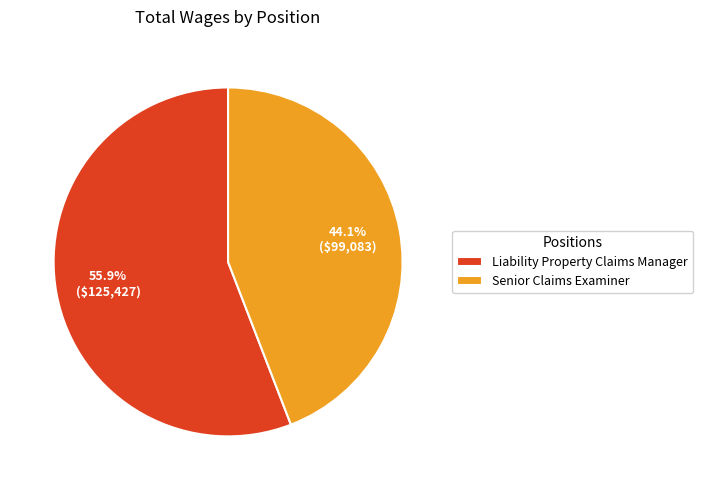

What is the largest slice in the pie chart?

Liability Property Claims Manager